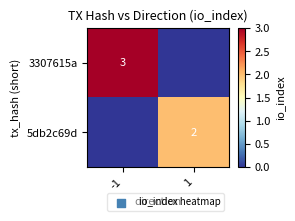

Is it true that 5db2c69d equals 1 at 1?

False